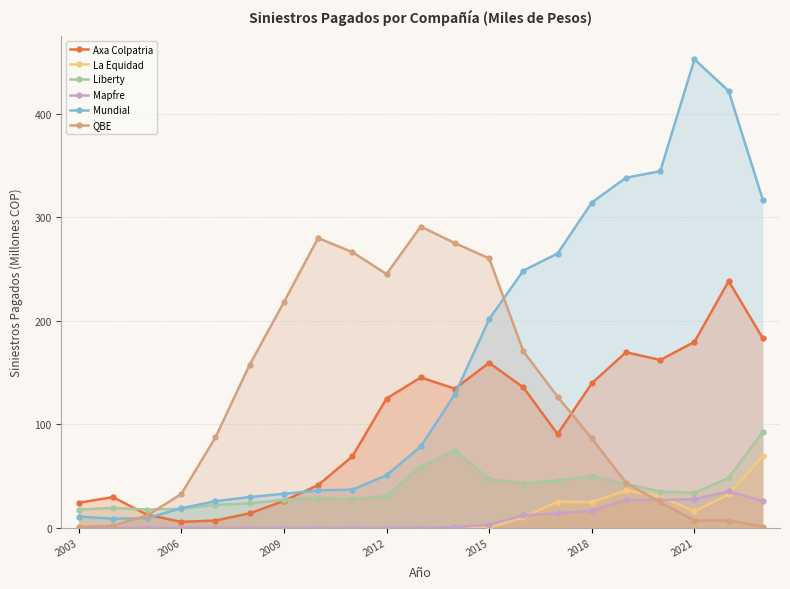

Reading right to left, transcribe all the data shown in this chart.

Axa Colpatria: 183.0	238.3	179.5	162.1	169.5	139.6	90.5	135.5	159.4	134.3	145.2	124.8	68.8	41.1	25.8	13.8	6.9	5.6	12.5	29.6	24.0
La Equidad: 69.3	32.1	15.9	30.1	36.1	24.7	25.2	10.0	0.0	0.0	0.0	0.0	0.0	0.0	0.0	0.0	0.0	0.0	0.0	0.0	0.0
Liberty: 92.8	48.0	33.7	34.9	42.3	49.8	45.6	42.6	47.0	74.6	59.1	30.6	27.2	28.6	26.9	23.5	21.9	18.3	17.5	19.1	17.4
Mapfre: 25.7	35.0	27.6	26.8	26.7	16.4	13.9	11.9	3.0	0.4	0.1	0.0	0.0	0.0	0.0	0.0	0.0	0.0	0.0	0.0	0.0
Mundial: 316.7	422.1	452.7	344.6	338.3	314.3	265.0	248.5	201.5	129.1	78.5	50.6	36.8	36.0	32.7	29.6	25.5	18.8	9.1	8.7	10.7
QBE: 1.0	6.9	6.9	24.5	43.5	86.2	126.6	170.4	260.3	275.0	291.1	245.1	266.4	279.9	217.9	157.5	87.2	32.4	11.7	1.9	0.7